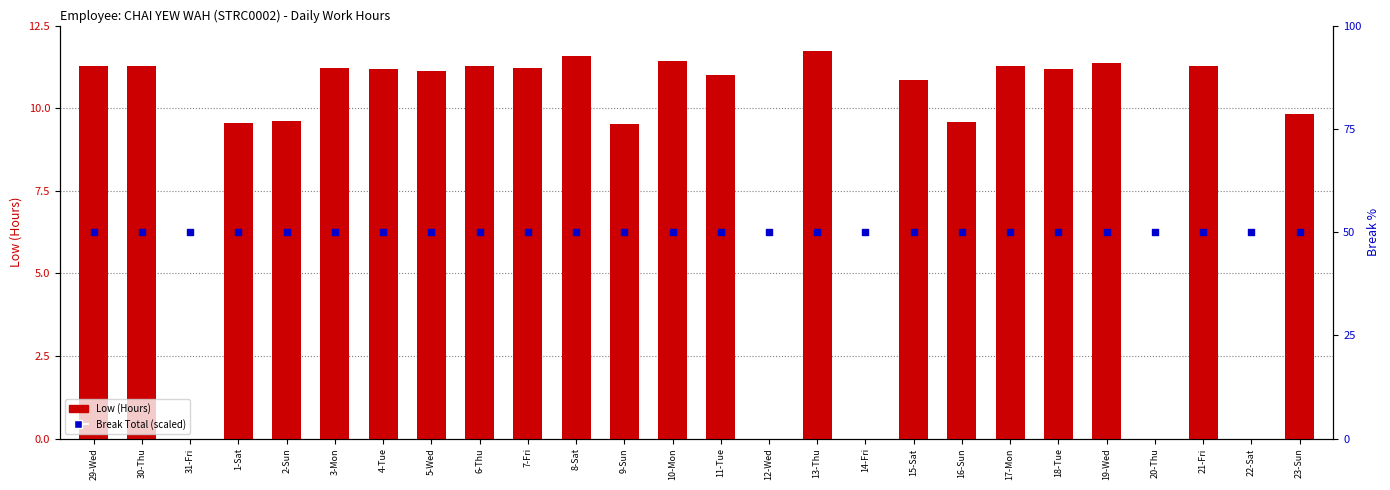

Is the value of Low (Hours) at 12-Wed greater than the value of Break Total (scaled) at 20-Thu?

No